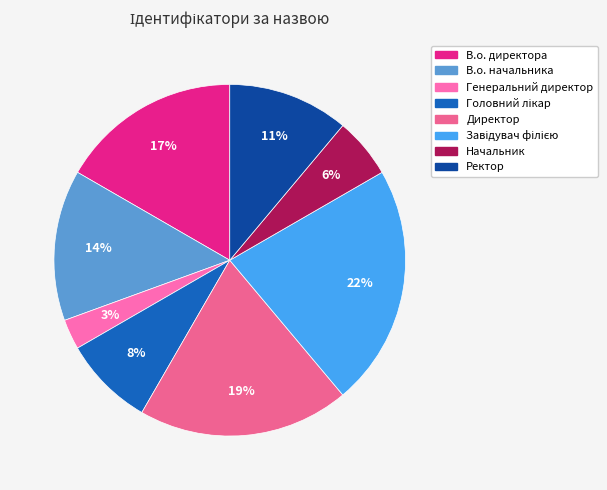

How many segments does this pie chart have?

8